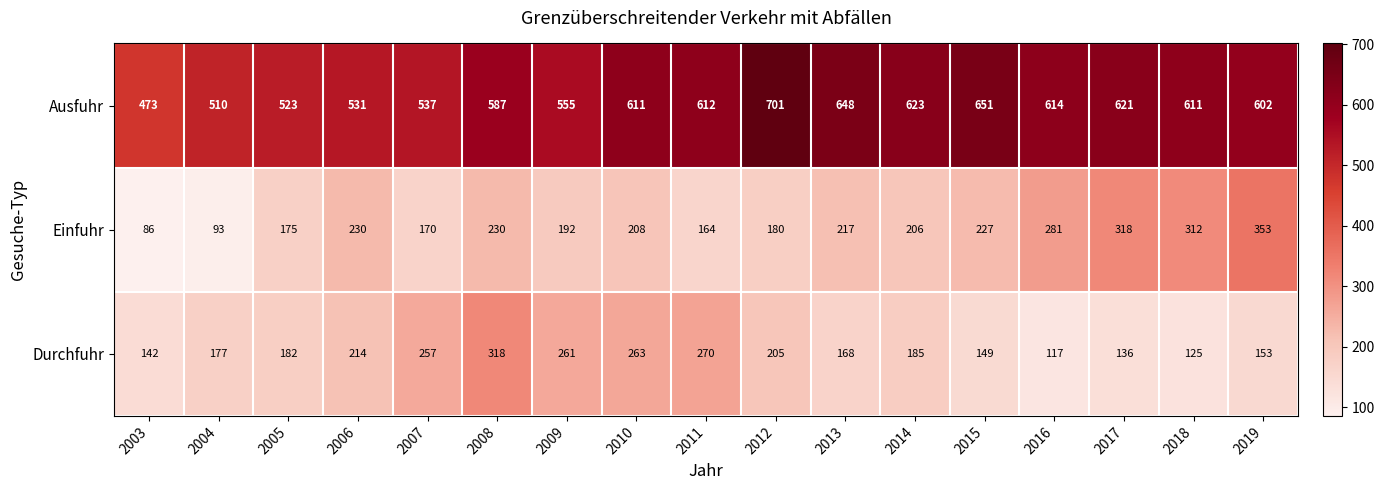

What is the lowest value of the Einfuhr series?

86